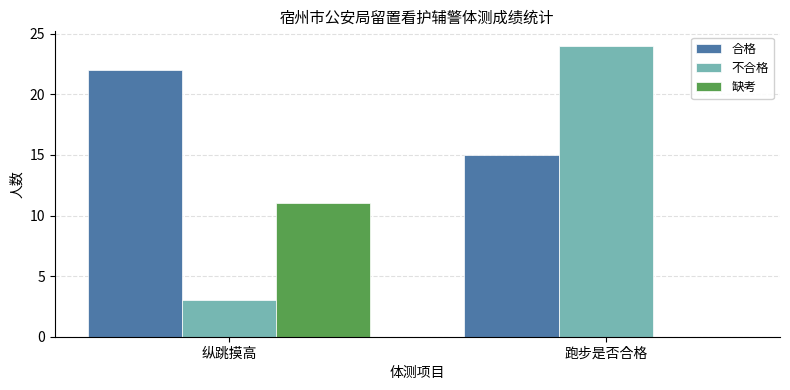

What are all the series names shown in the legend?

合格, 不合格, 缺考